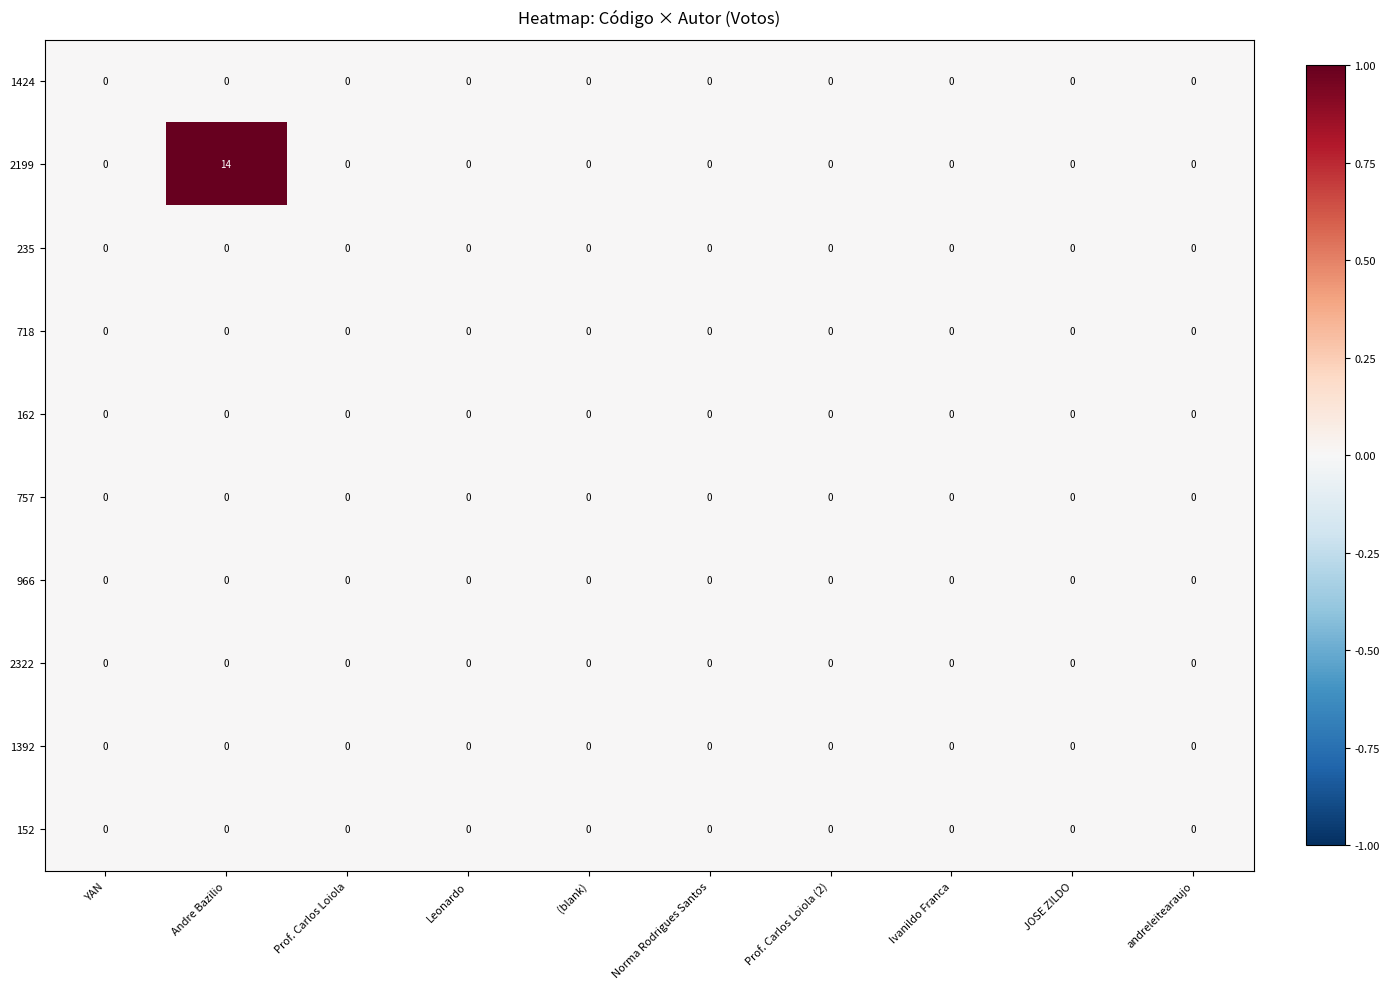

Which series has the largest range (max minus min)?

2199